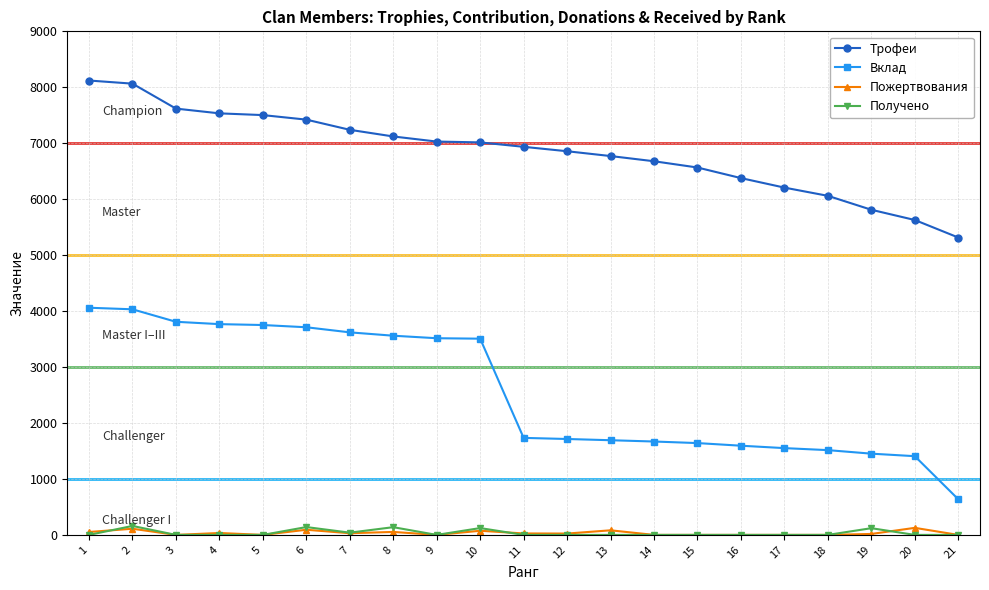

What is the difference between the maximum and second lowest values in the Вклад series?

2653